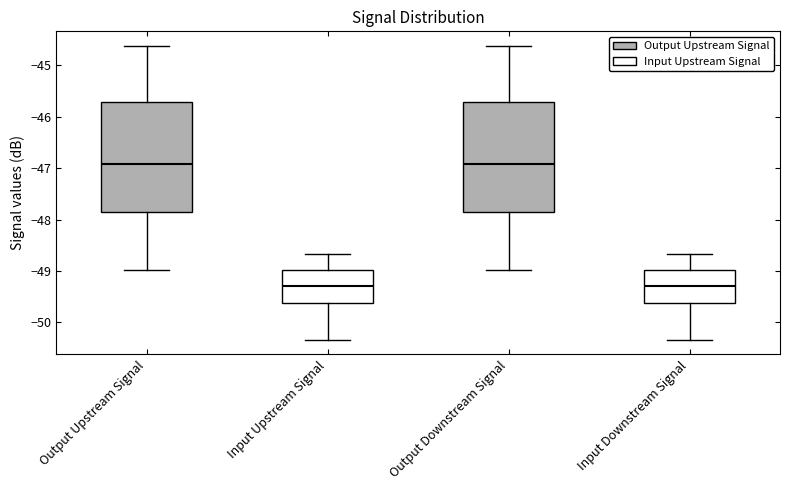

Reading left to right, transcribe this box plot: for each box, give where its median line is, the range the box spans, and where its two whiskers end, as read against the y-axis. The values are not printed on the chart, so give them approximately, as read against the axis.

Output Upstream Signal: median -46.9, box -47.8 to -45.7, whiskers -49.0 to -44.6
Input Upstream Signal: median -49.3, box -49.6 to -49.0, whiskers -50.3 to -48.7
Output Downstream Signal: median -46.9, box -47.8 to -45.7, whiskers -49.0 to -44.6
Input Downstream Signal: median -49.3, box -49.6 to -49.0, whiskers -50.3 to -48.7